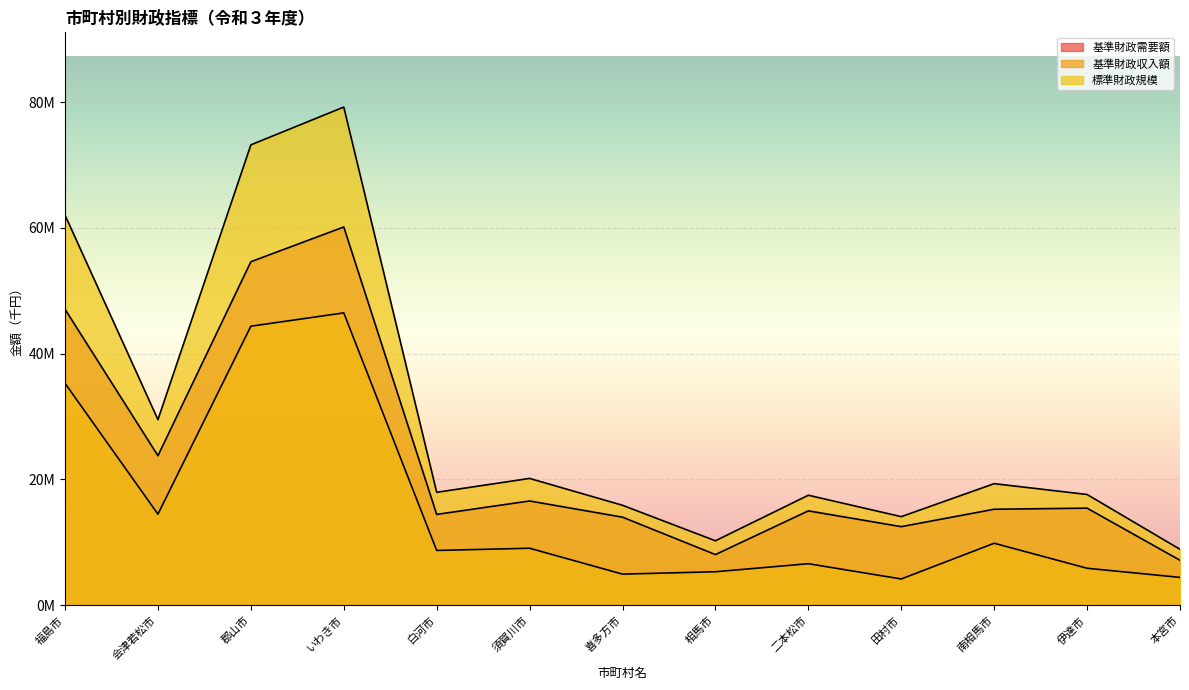

Rank the series by their average value, from highest to lowest.

標準財政規模, 基準財政需要額, 基準財政収入額